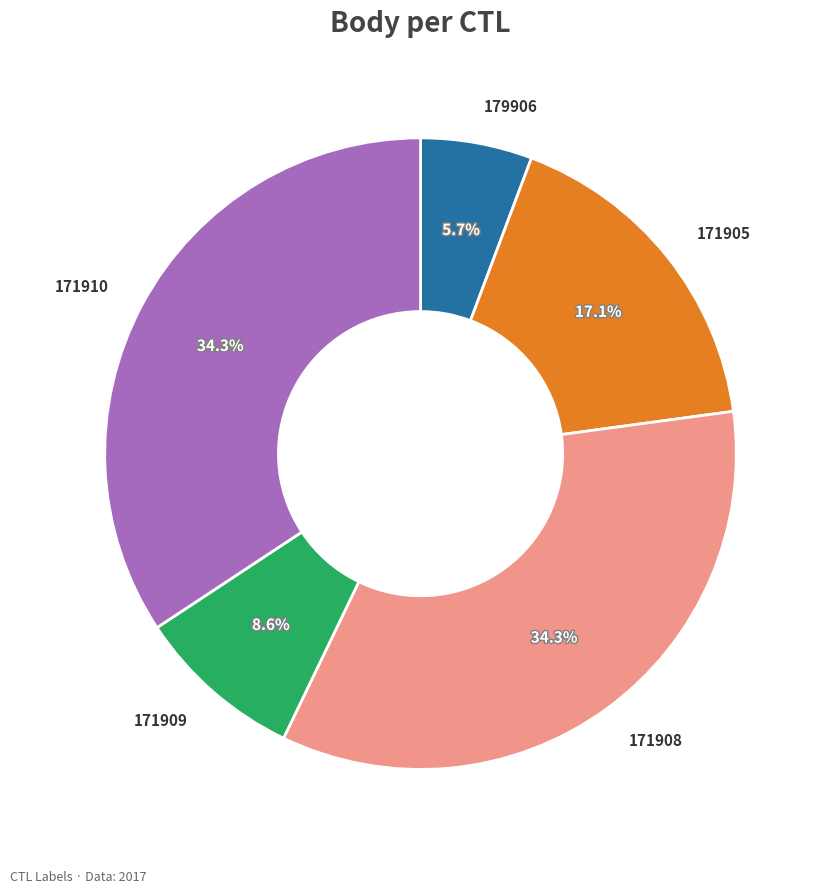

To the nearest percent, what is the average slice percentage?

20%